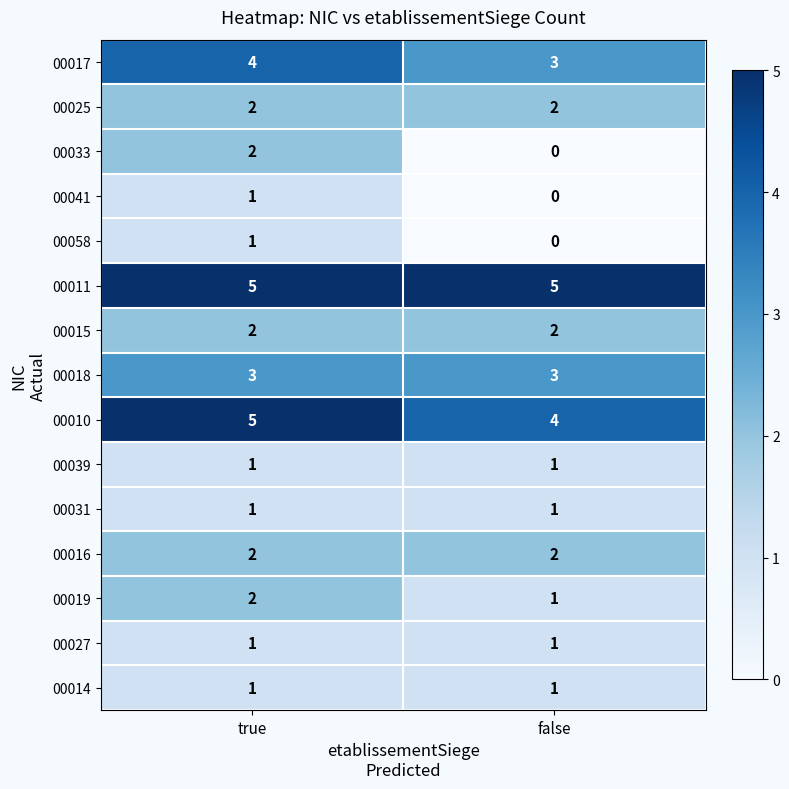

What is the sum of the 00015 values at false and true?

4